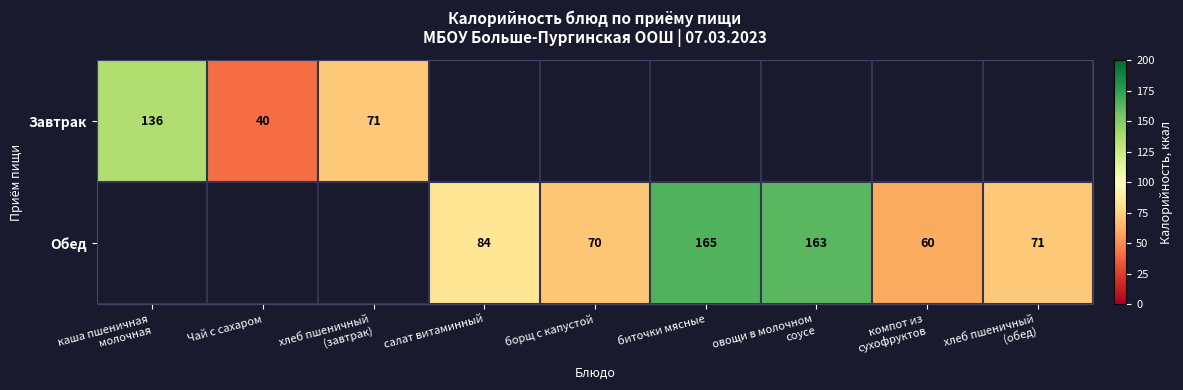

The Обед series shows 56 at салат витаминный. True or false?

False